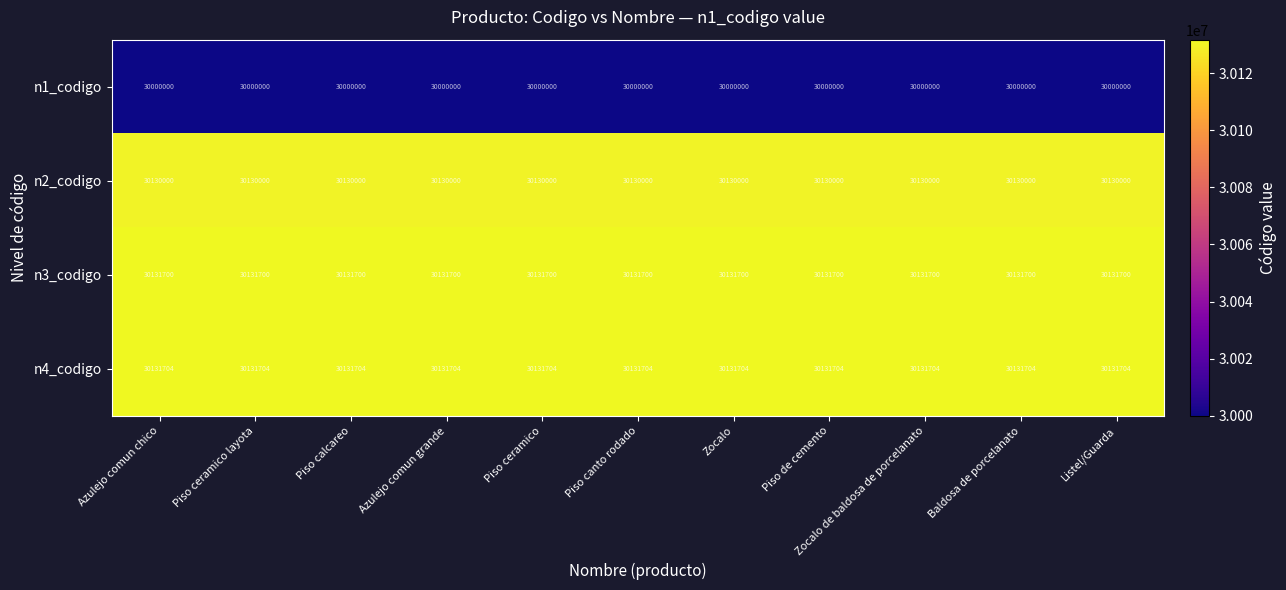

What is the lowest value of the n3_codigo series?

30131700